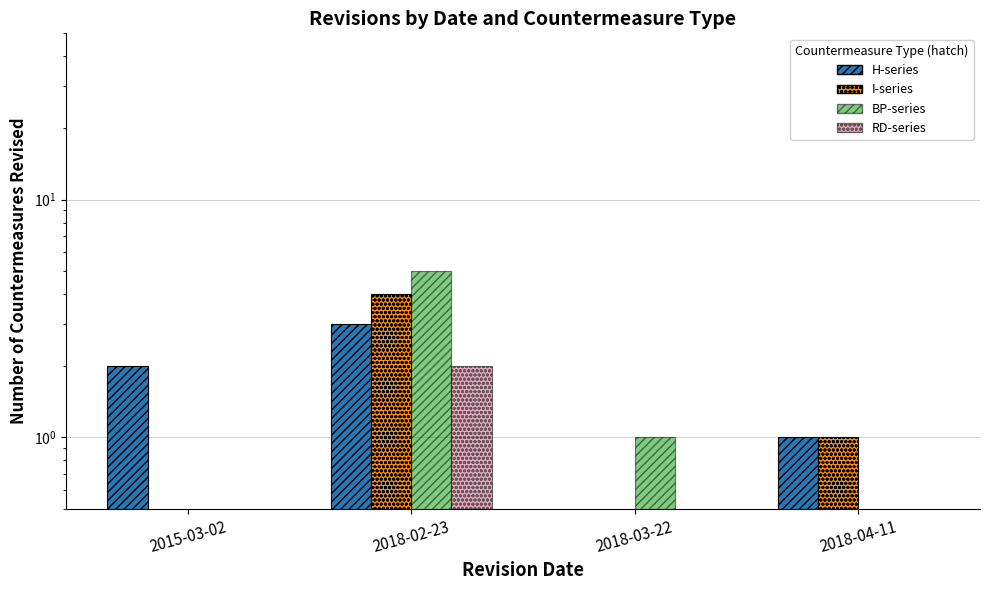

How many RD-series values are between 0 and 2?

4